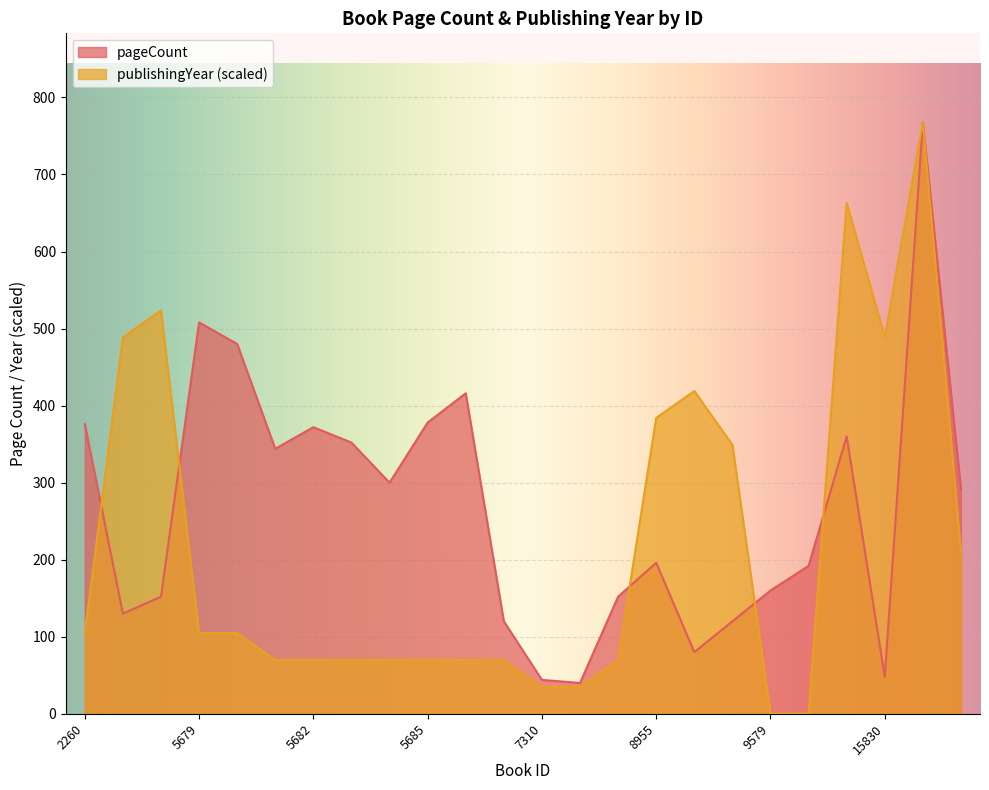

Which series changed the most between 5679 and 20204?

pageCount